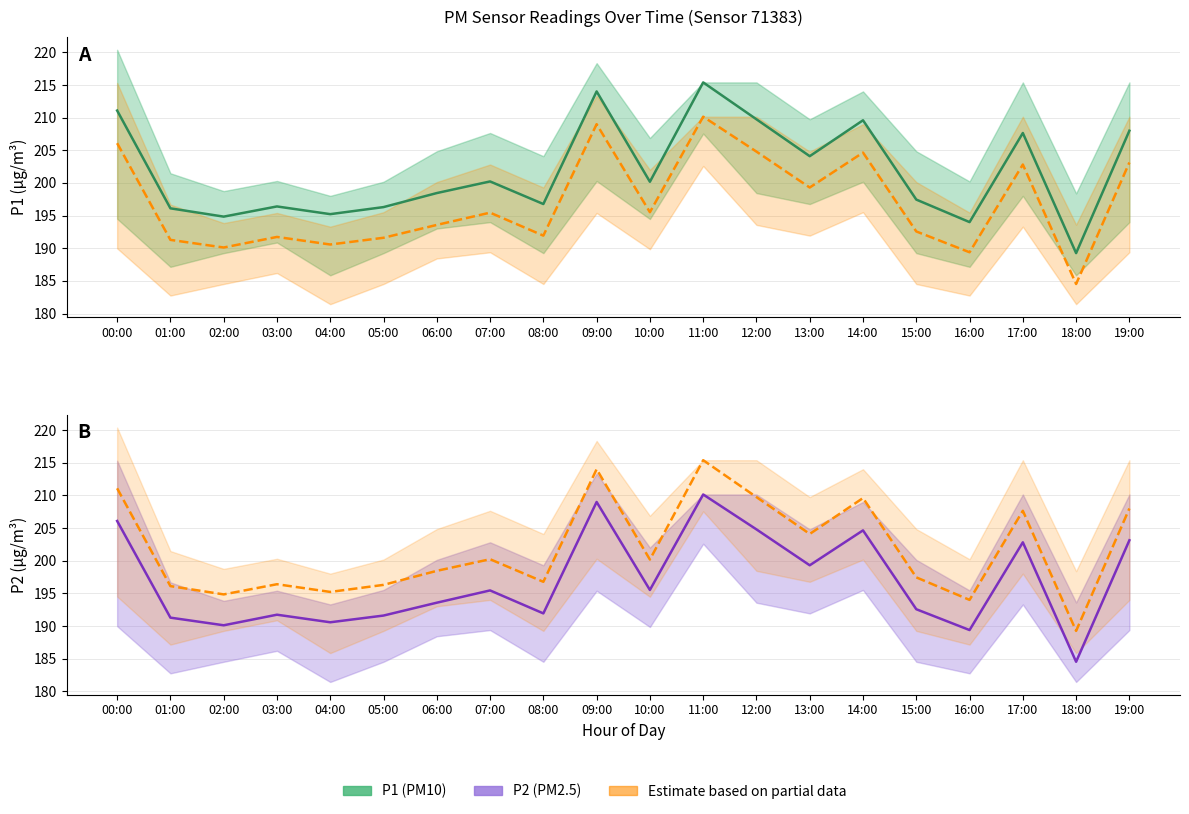

True or false: P1 and P2 (estimate) intersect in this chart.

False